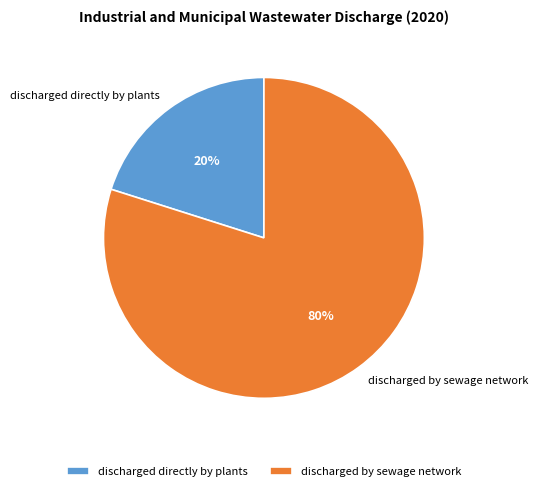

Is there any slice that represents more than half of the pie?

Yes